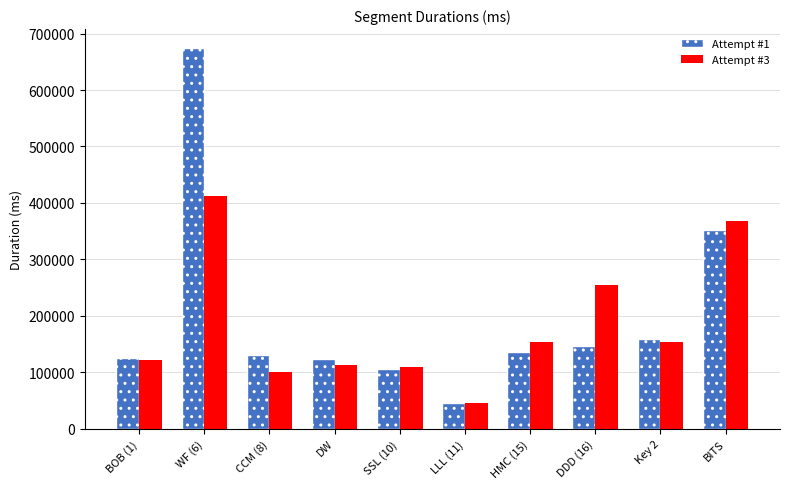

How many bars are there in each group?

2